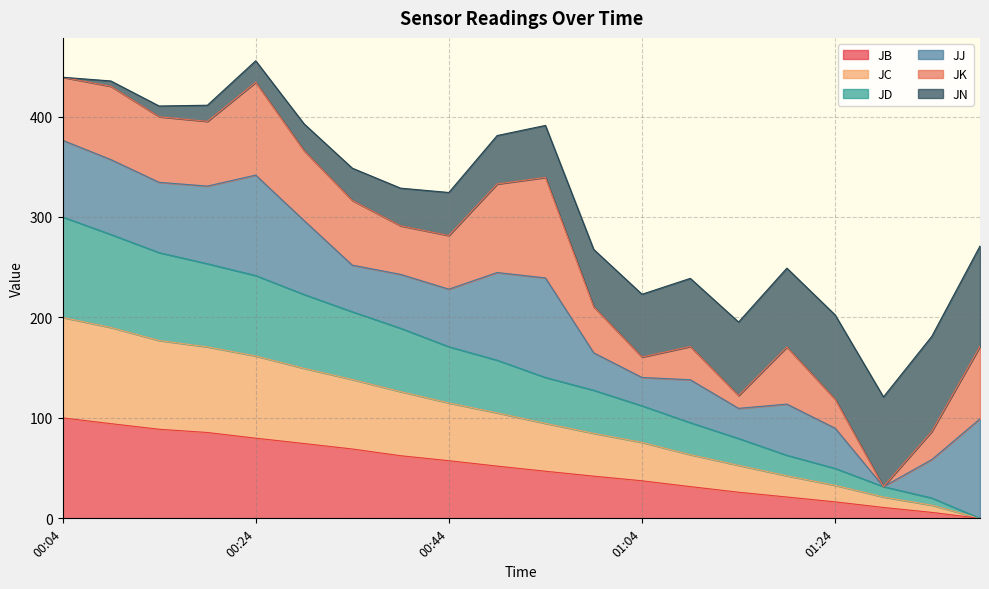

Which category has the highest value in the JD series?

00:04